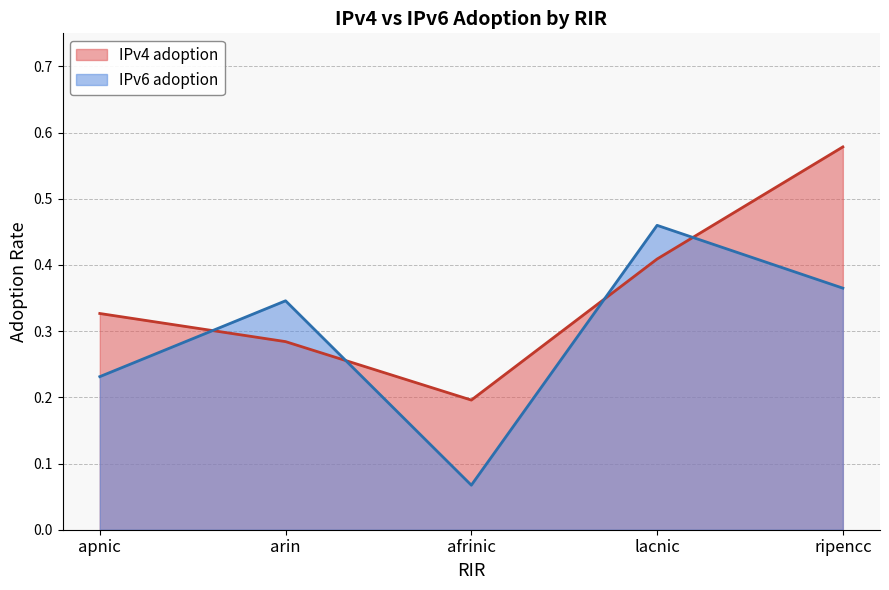

Reading left to right, what are all the values shown in this chart?

IPv4 adoption: apnic=0.3	arin=0.3	afrinic=0.2	lacnic=0.4	ripencc=0.6
IPv6 adoption: apnic=0.2	arin=0.3	afrinic=0.1	lacnic=0.5	ripencc=0.4